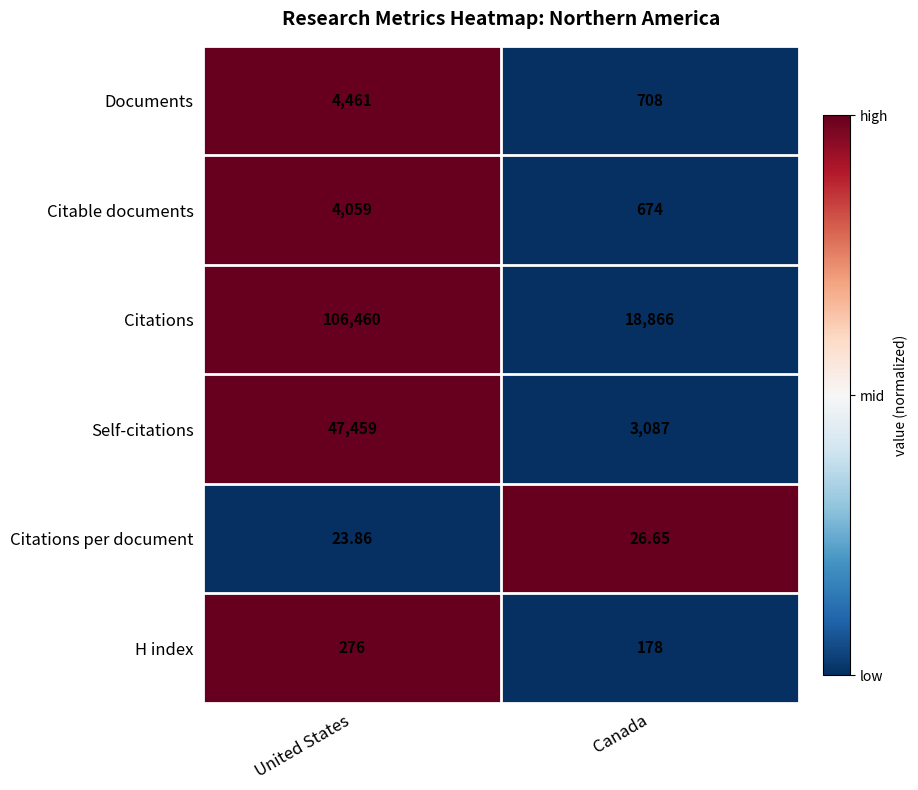

List the series in order of their peak value, highest first.

Citations, Self-citations, Documents, Citable documents, H index, Citations per document